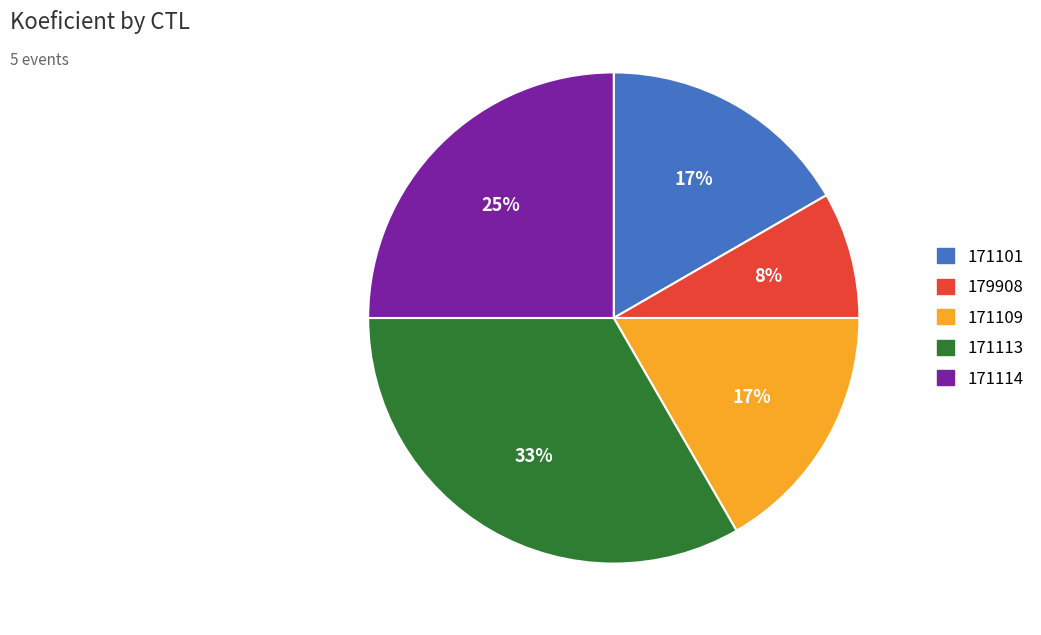

Does any single category account for the majority?

No